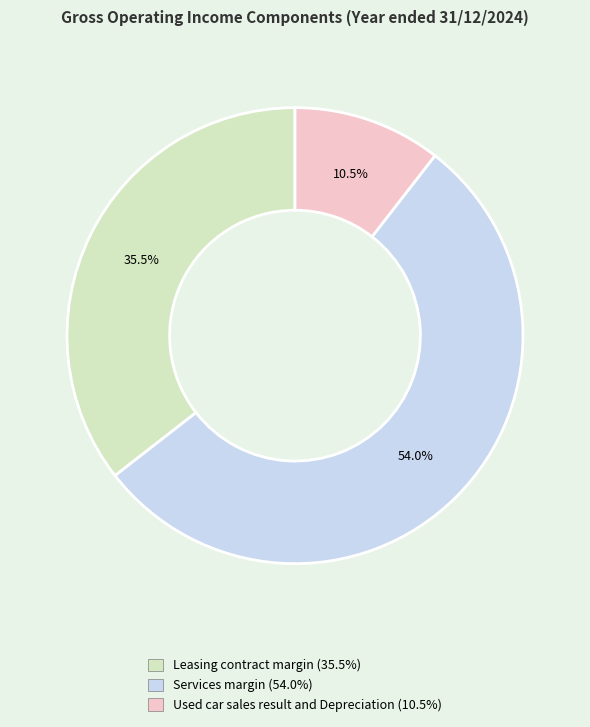

To the nearest percent, what is the average slice percentage?

33%